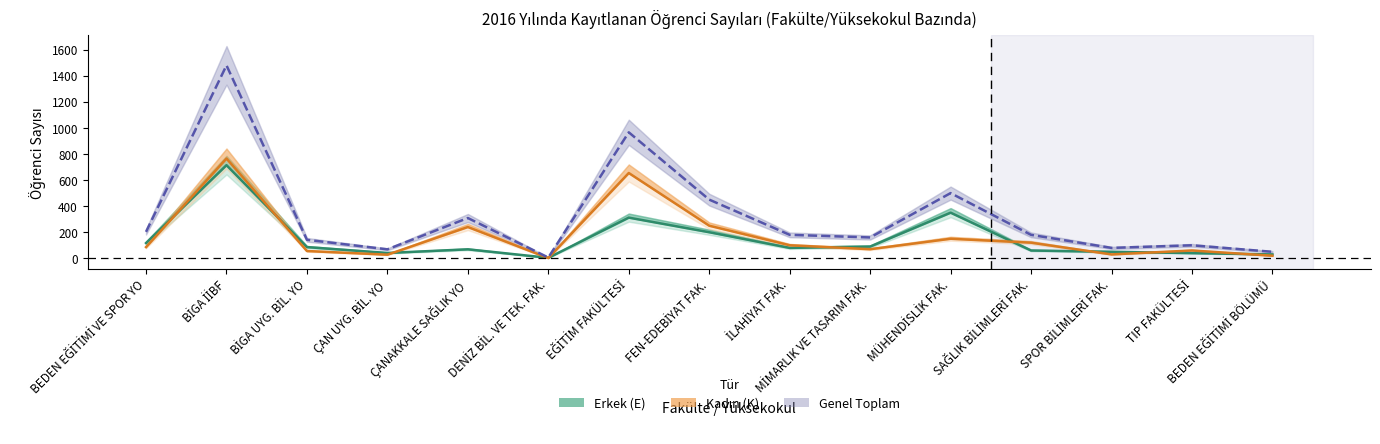

What value does the data have at EĞİTİM FAKÜLTESİ, to the nearest 50?

950